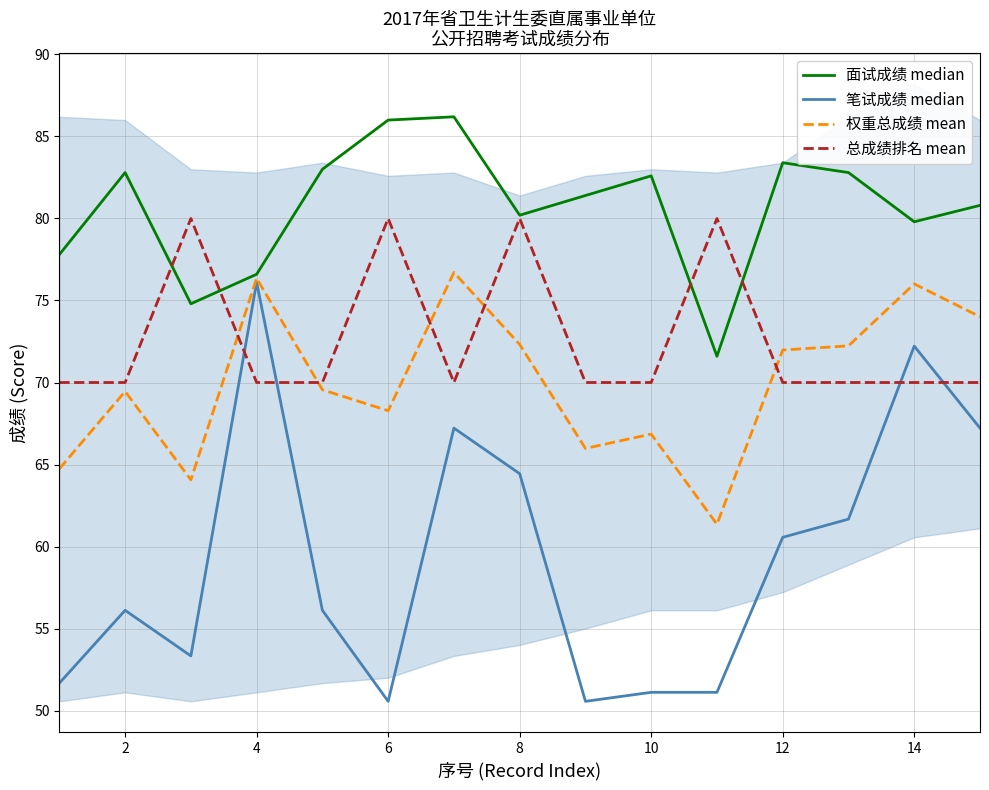

How many lines are shown in the chart?

4